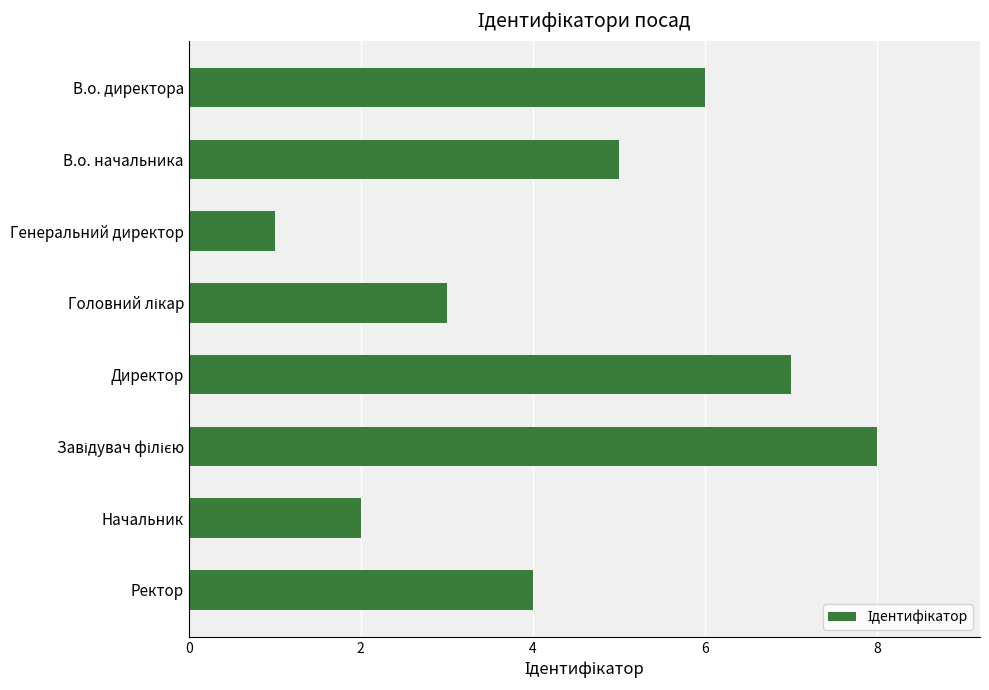

What value does the data have at Ректор?

4